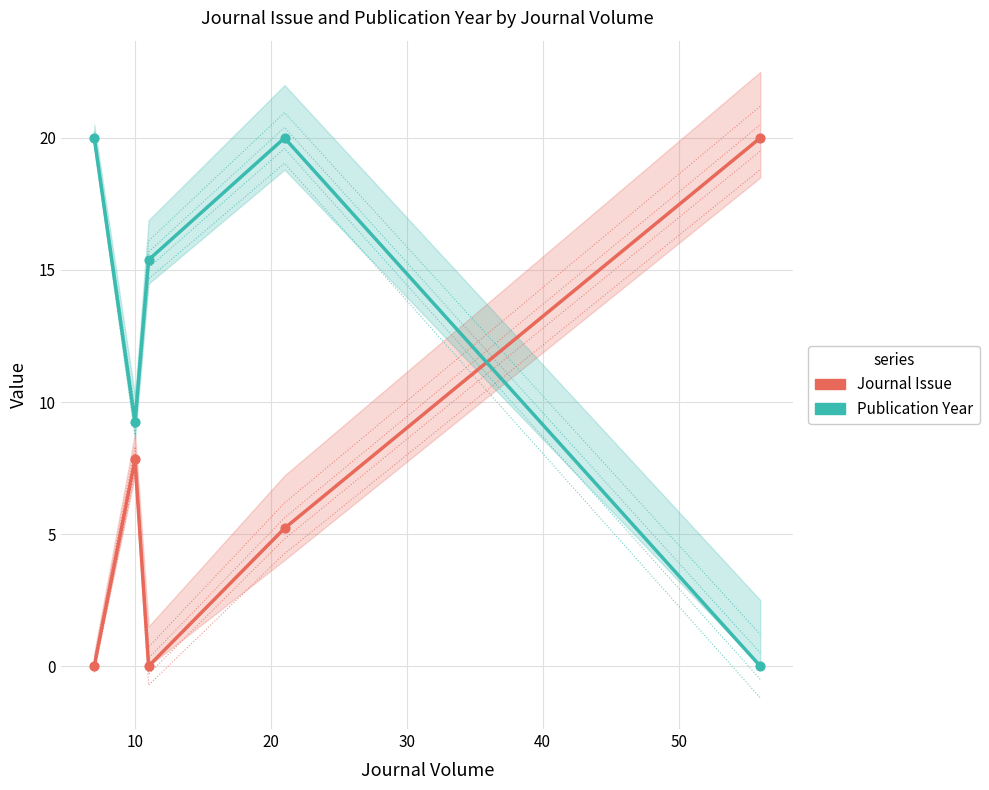

What is the total value across all series at 0?

20.0